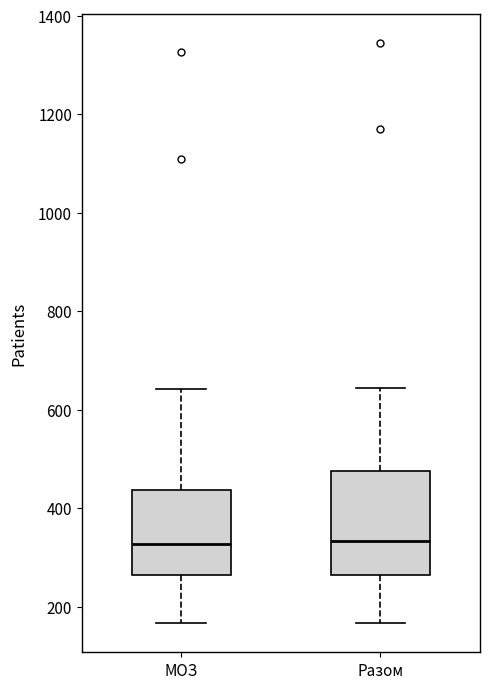

Where does the median line of the box for Разом sit on the y-axis? The values are not printed on the chart, so give them approximately, as read against the axis.

340